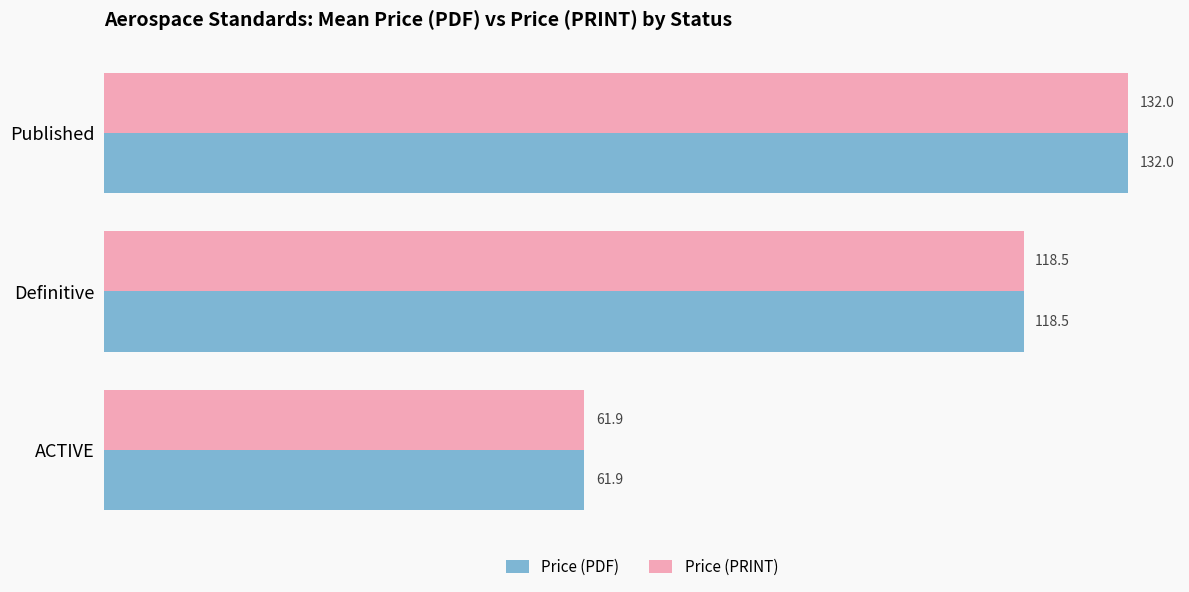

Rank the categories by Price (PRINT) value from highest to lowest.

Published, Definitive, ACTIVE